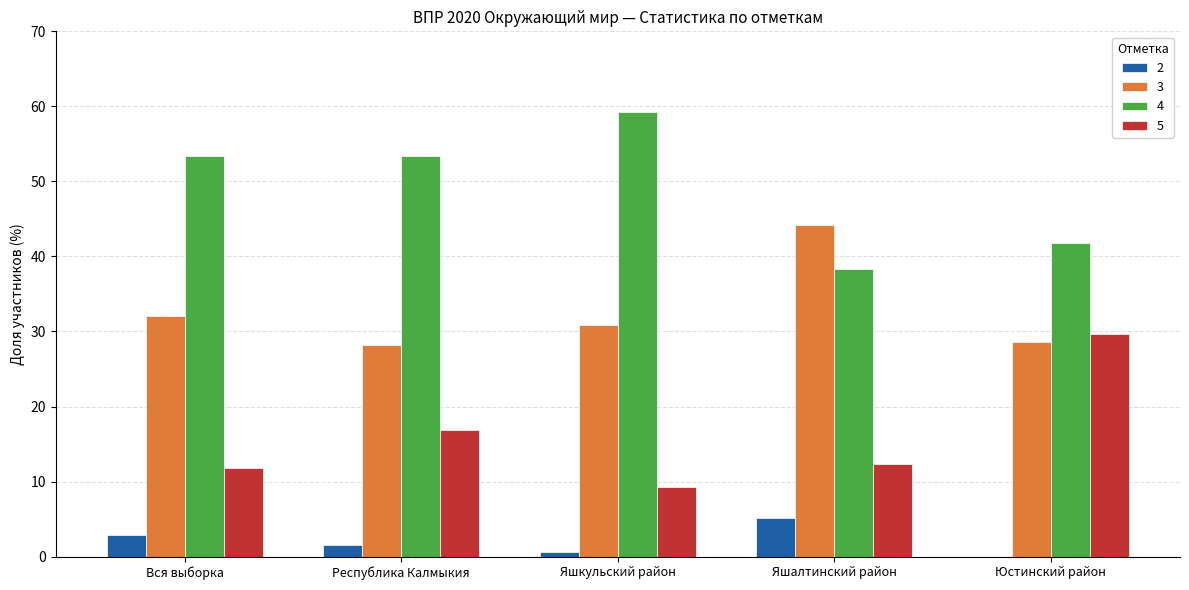

What is the sum of the 5 values at Яшалтинский район and Юстинский район?

42.0